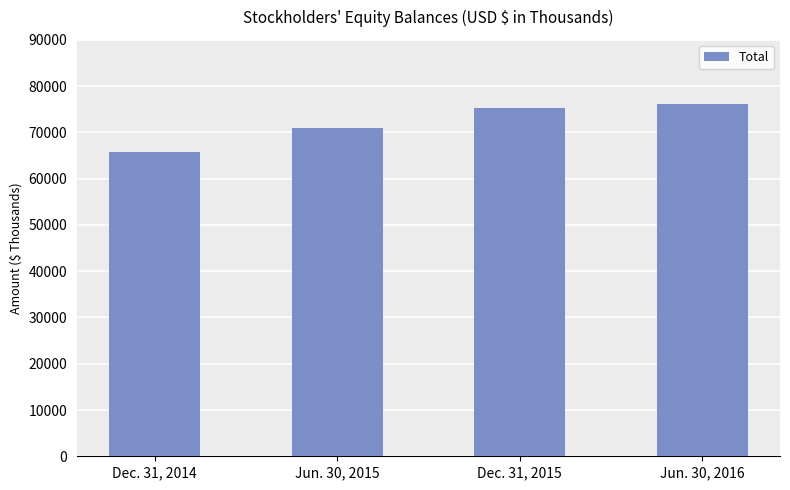

Are the bars grouped side by side (vs. stacked)?

No